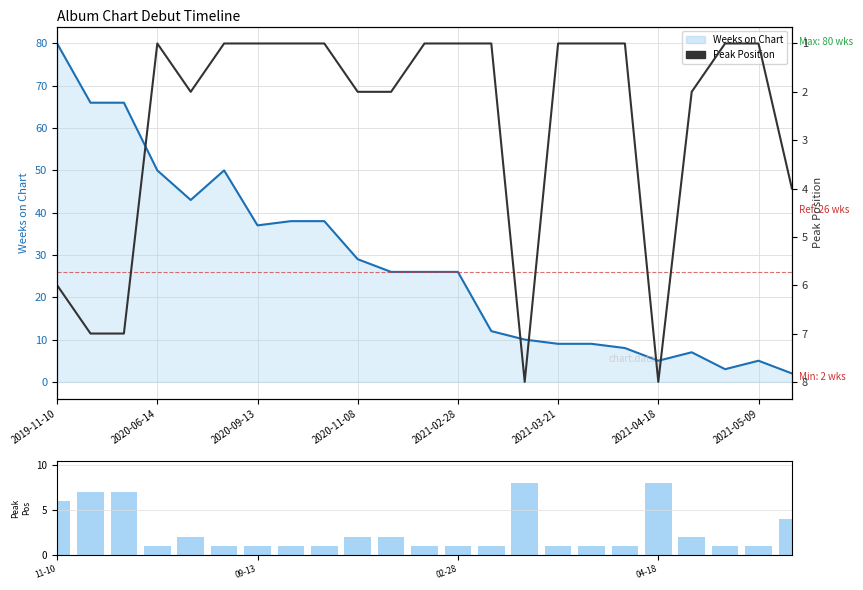

How many categories are shown in the chart?

23